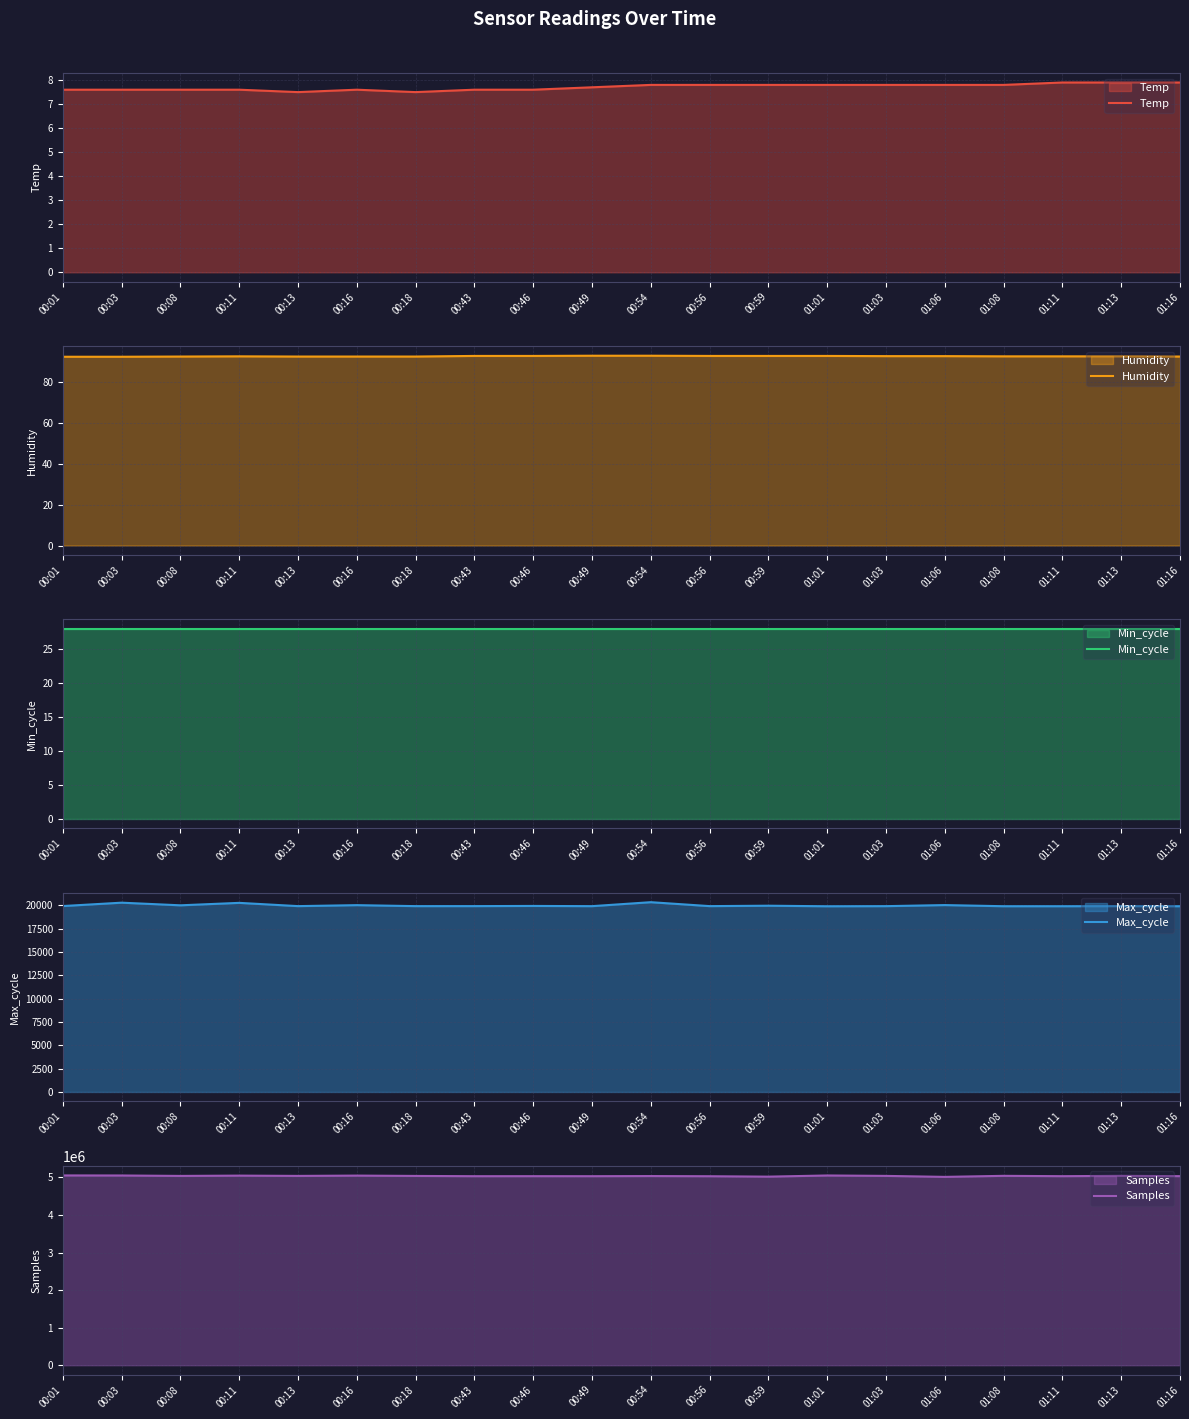

How many lines are shown in the chart?

5